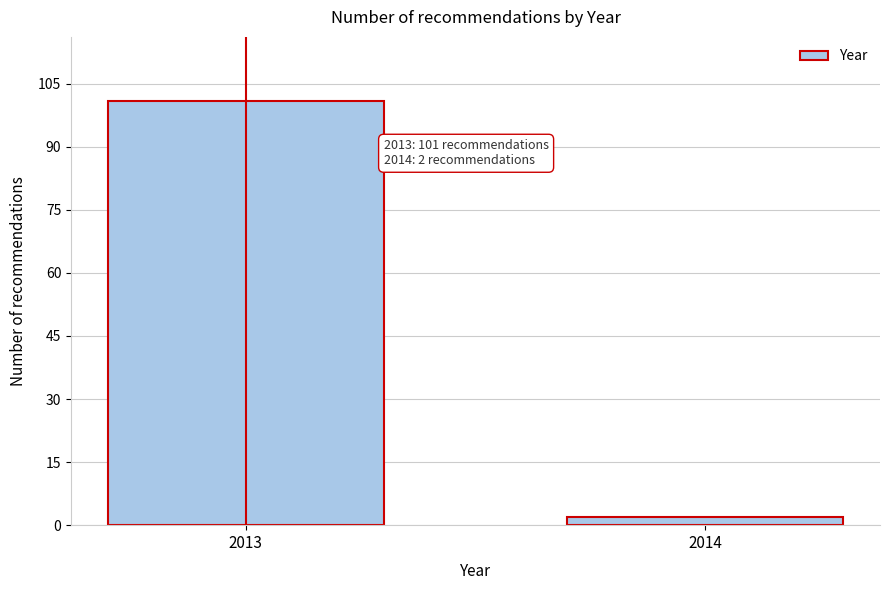

Reading left to right, what are all the values shown in this chart?

2013=101	2014=2